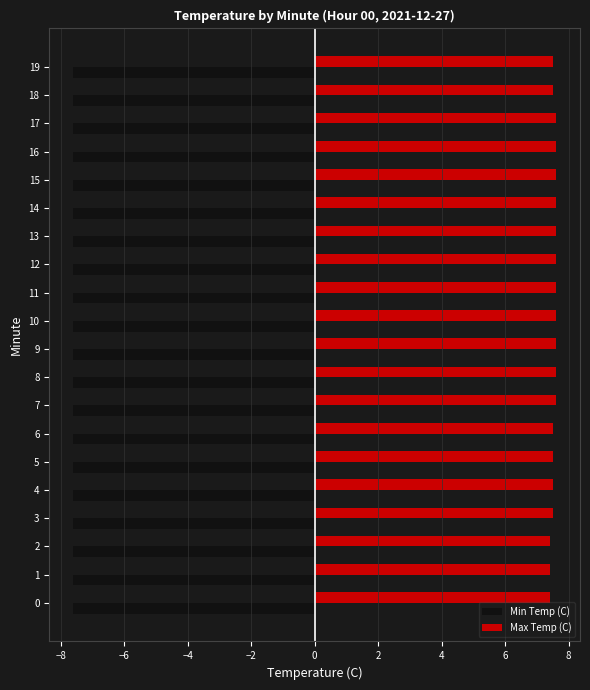

What is the lowest value of the Max Temp (C) series?

7.4